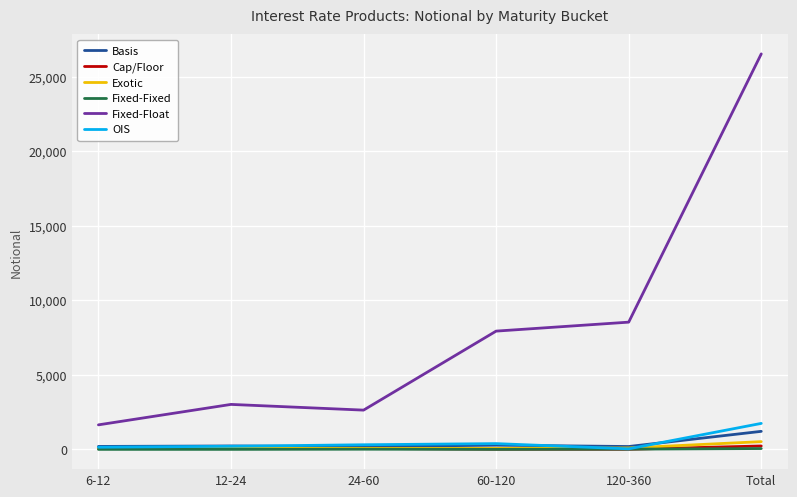

Which series changed the most between 12-24 and 60-120?

Fixed-Float